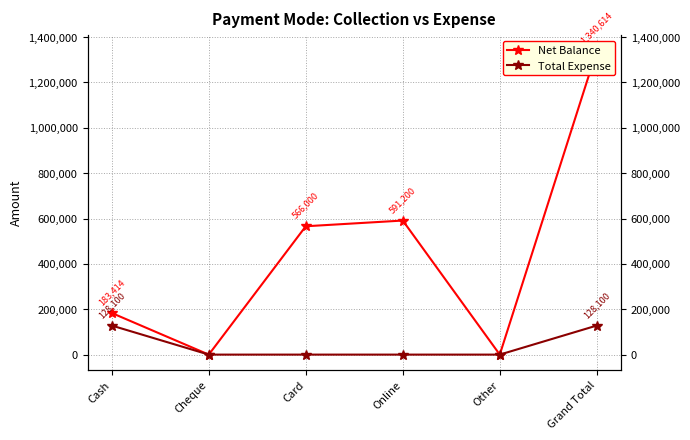

At which category does the chart reach its minimum across all series?

Cheque